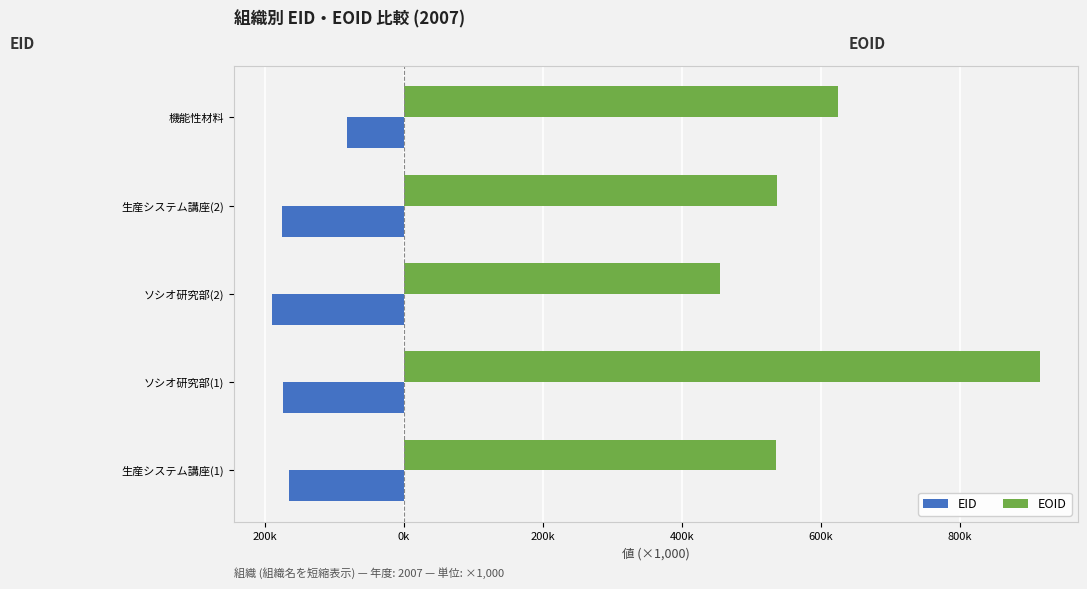

What are all the series names shown in the legend?

EID, EOID